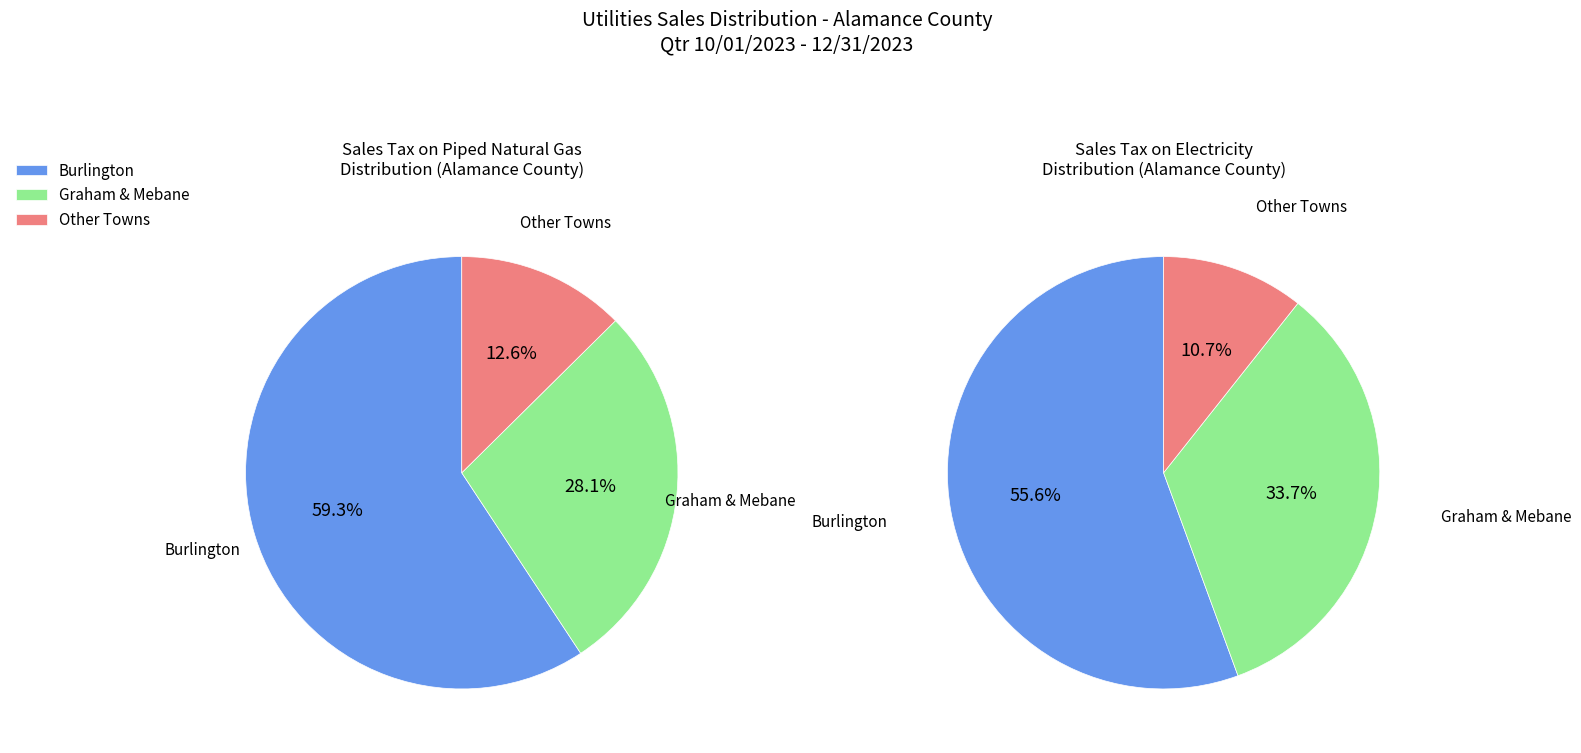

Which category has the biggest portion of the pie?

Burlington